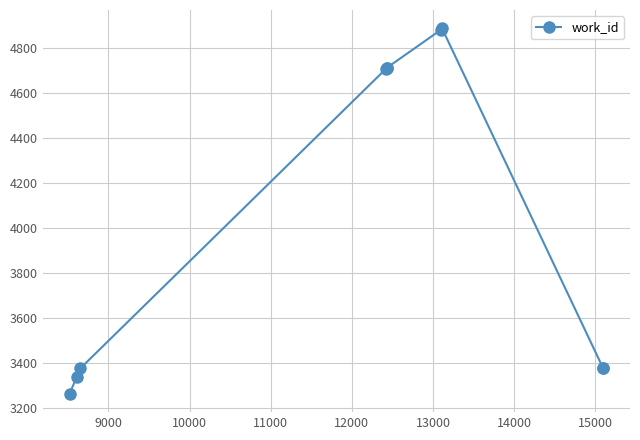

What is the difference between the second highest and minimum values?

1617